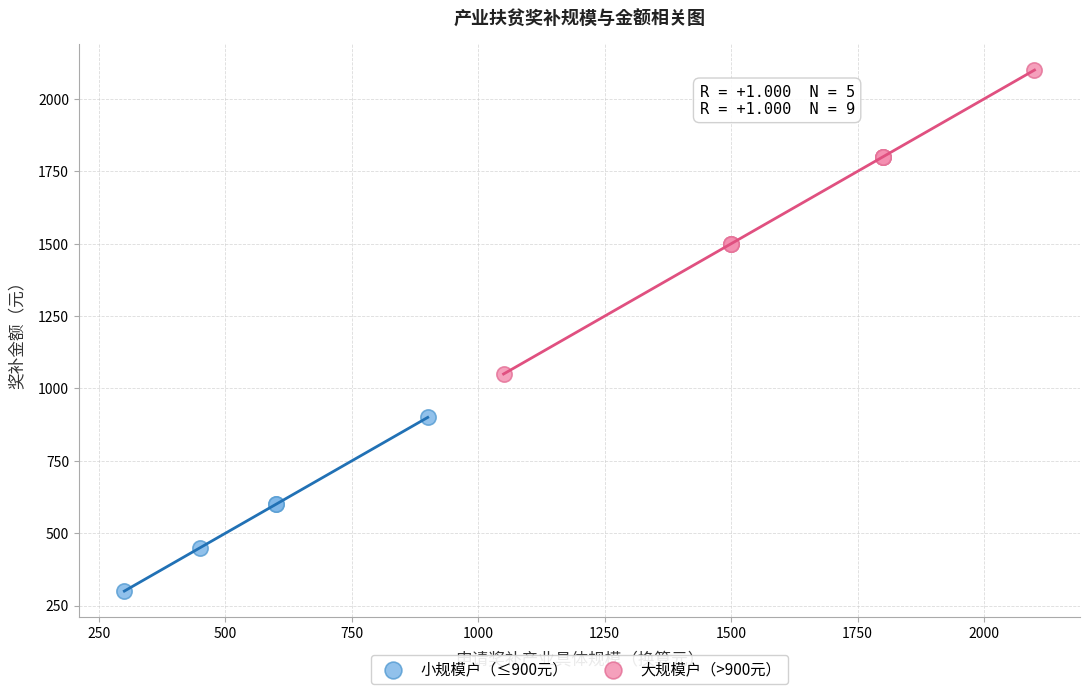

Which series reaches the maximum Y coordinate?

大规模户（>900元）